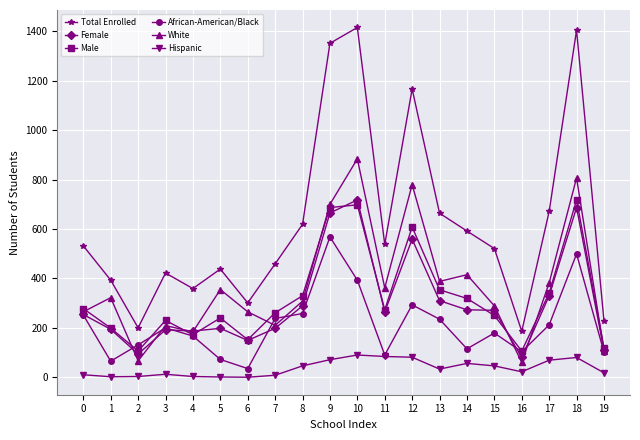

Is the value of African-American/Black at 0 greater than the value of Female at 10?

No